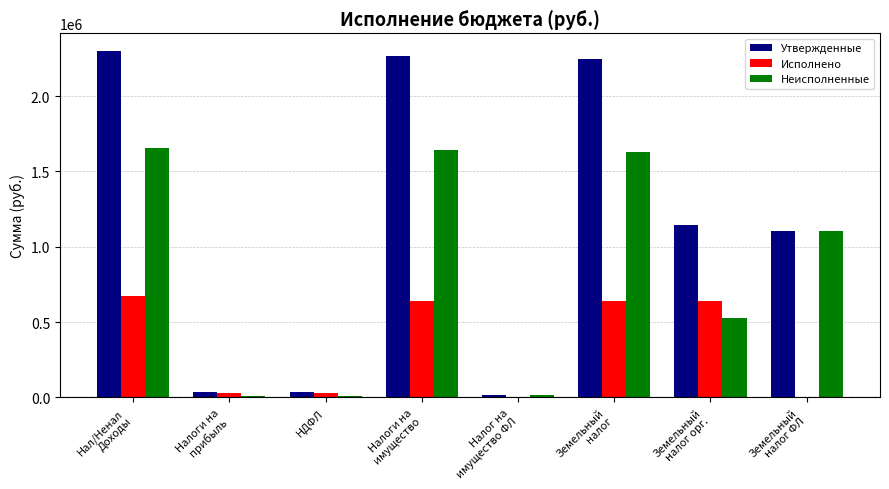

What are all the series names shown in the legend?

Утвержденные, Исполнено, Неисполненные